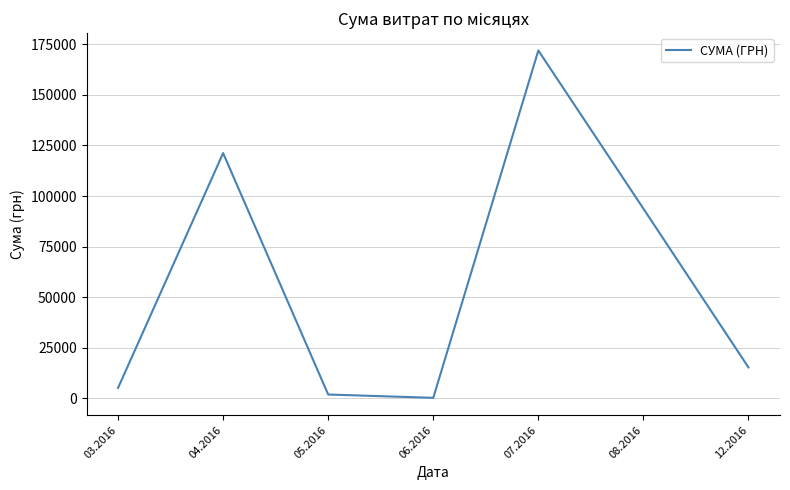

Is it true that the value at 07.2016 is 306234.5?

False